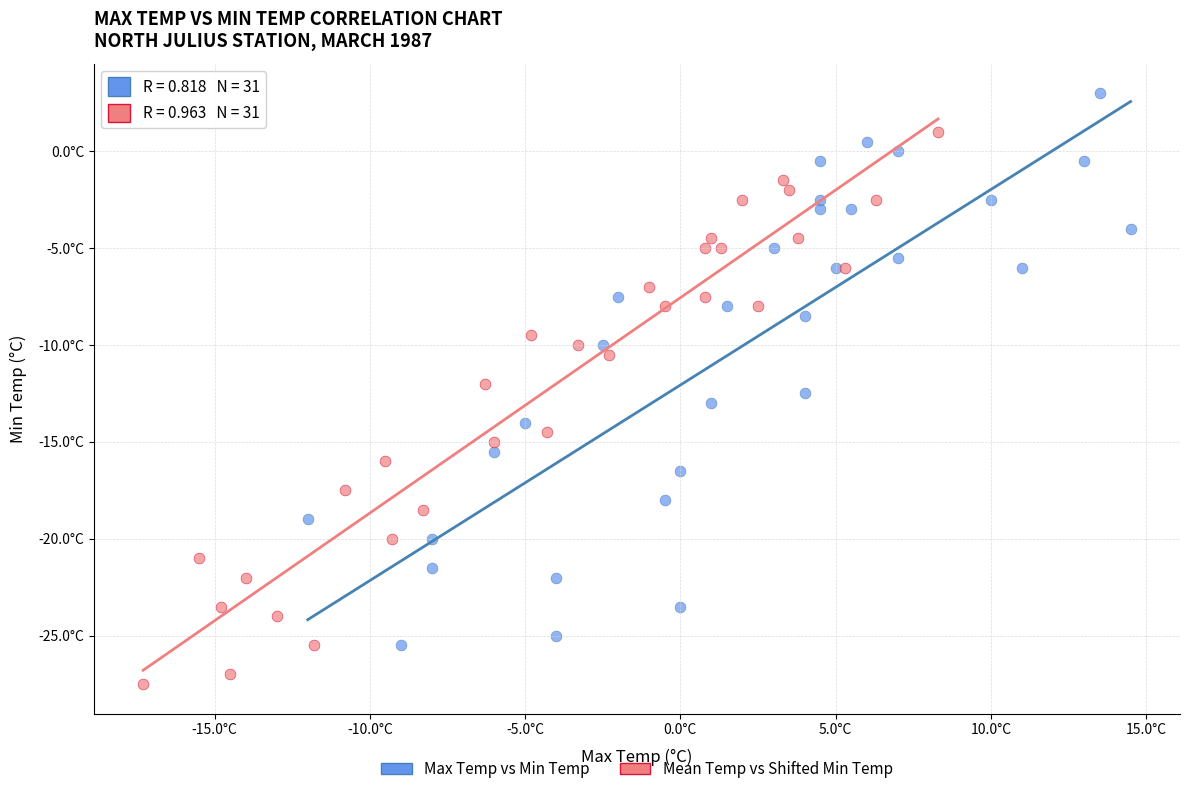

Which series reaches the maximum Y coordinate?

Max Temp vs Min Temp